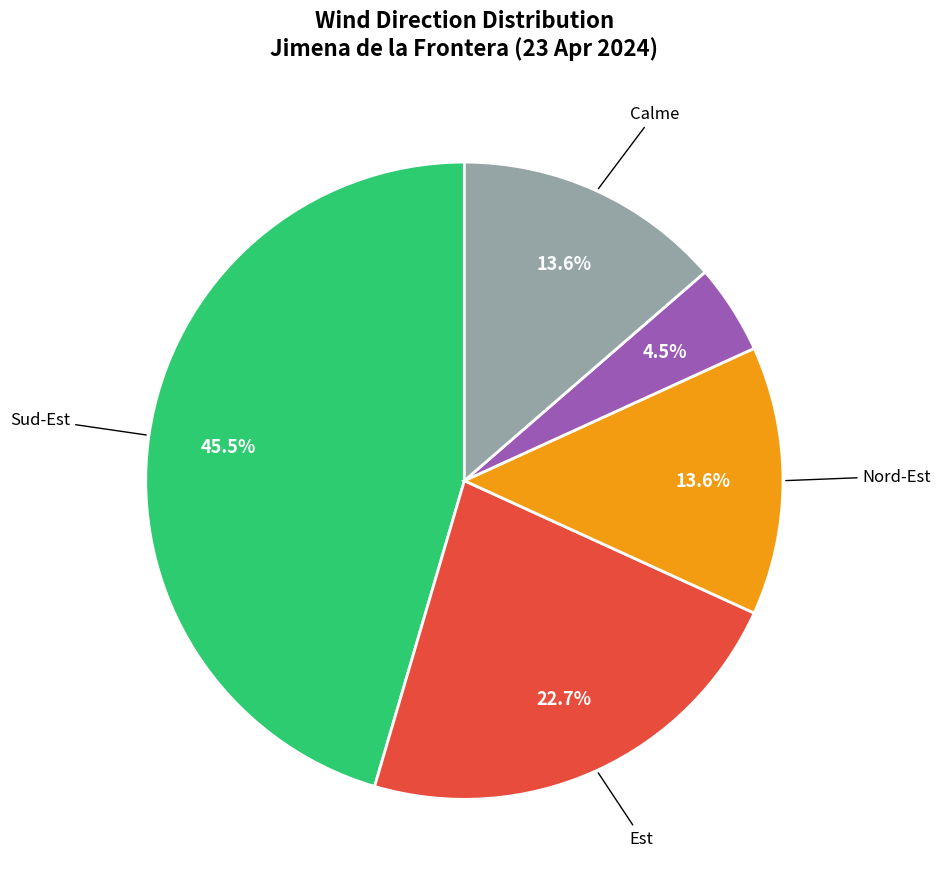

Does any single category account for the majority?

No